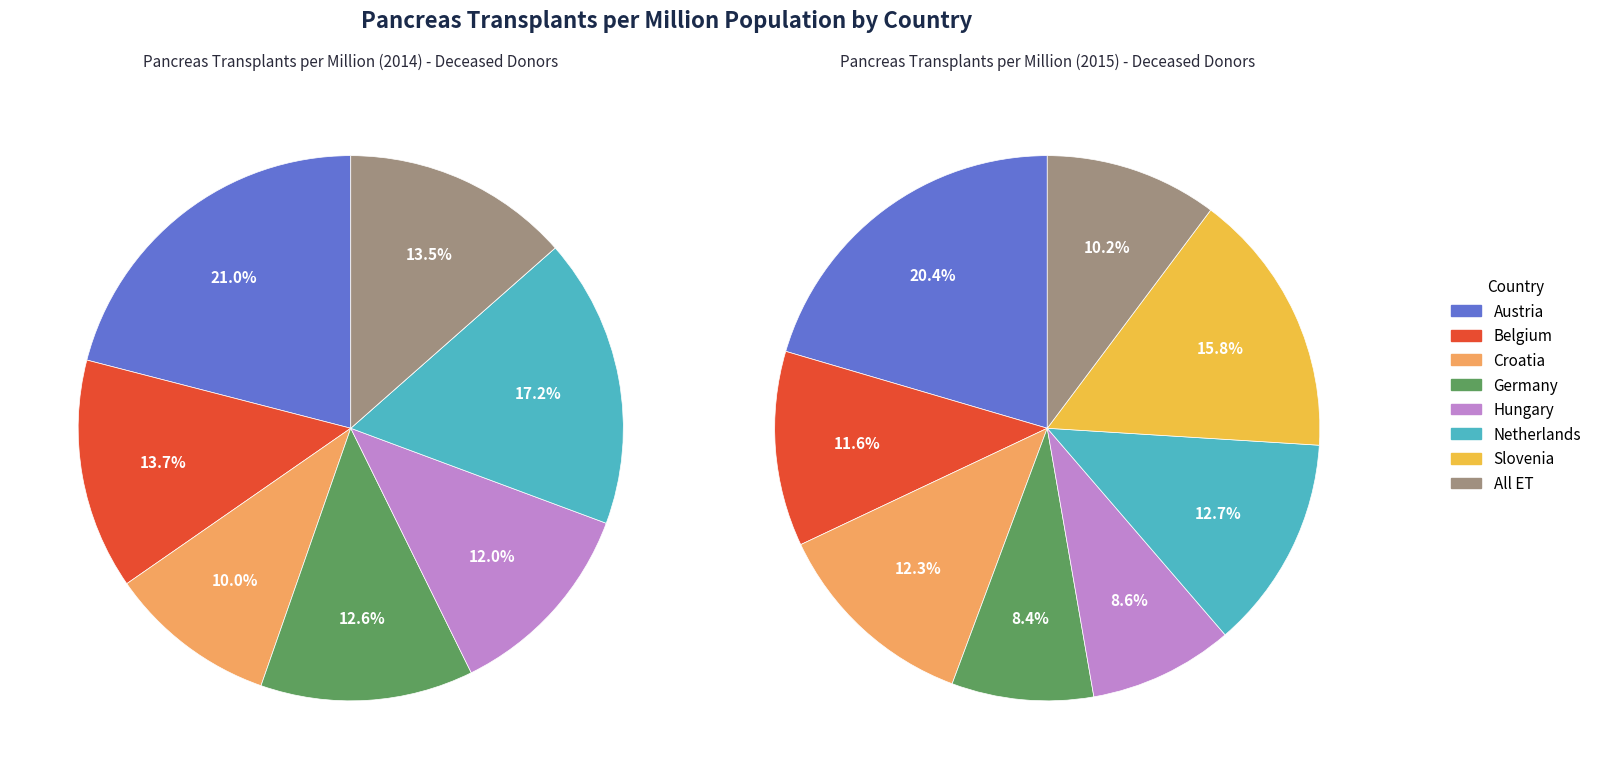

Approximately how many times larger is the value at Germany compared to Hungary?

1.0